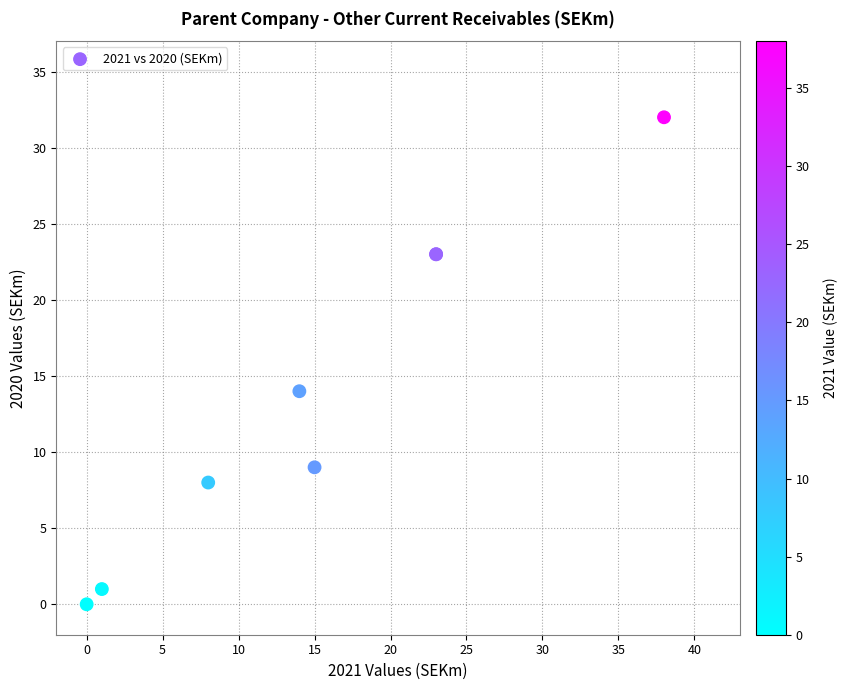

What Y value in the scatter plot is closest to 16?

14